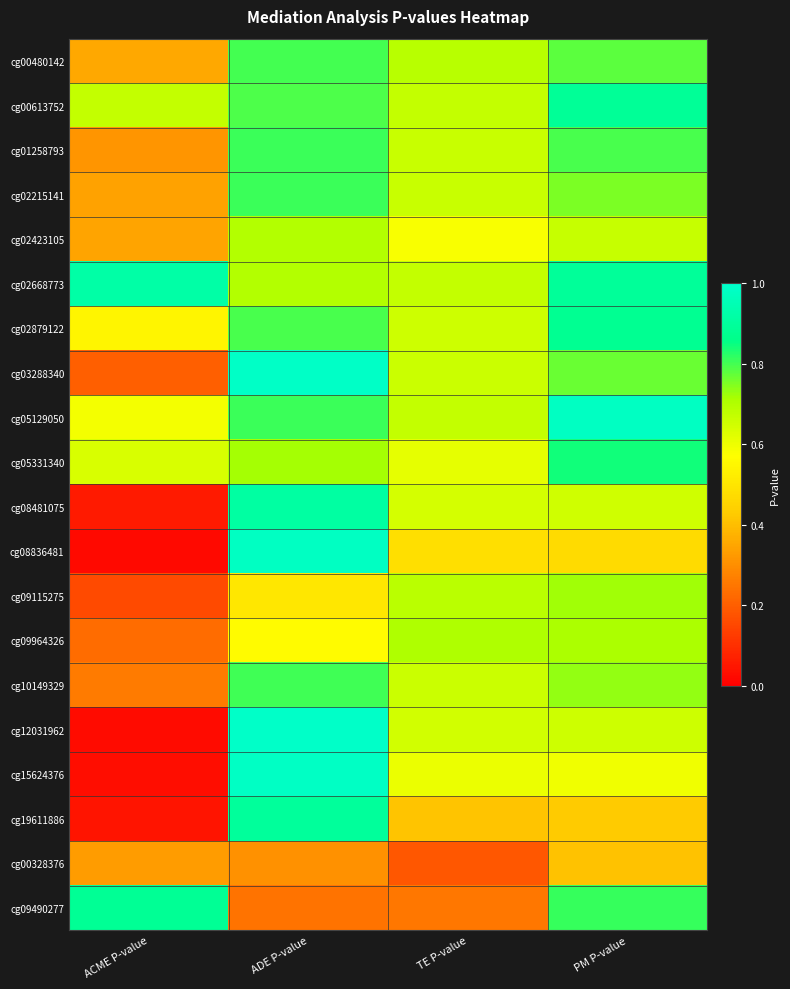

At how many categories does at least one series exceed 0?

4